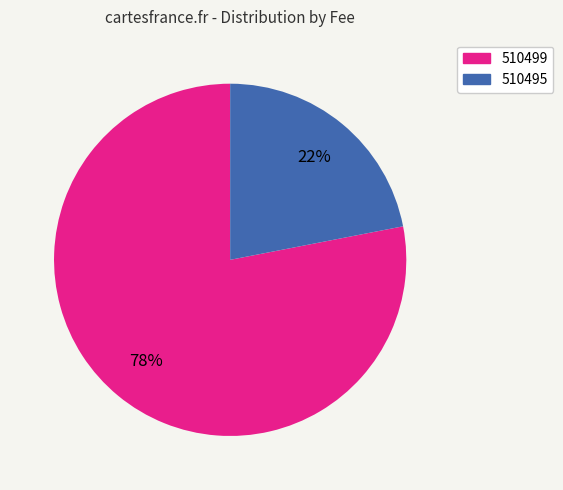

To the nearest percent, what is the combined percentage of 510495 and 510499?

100%